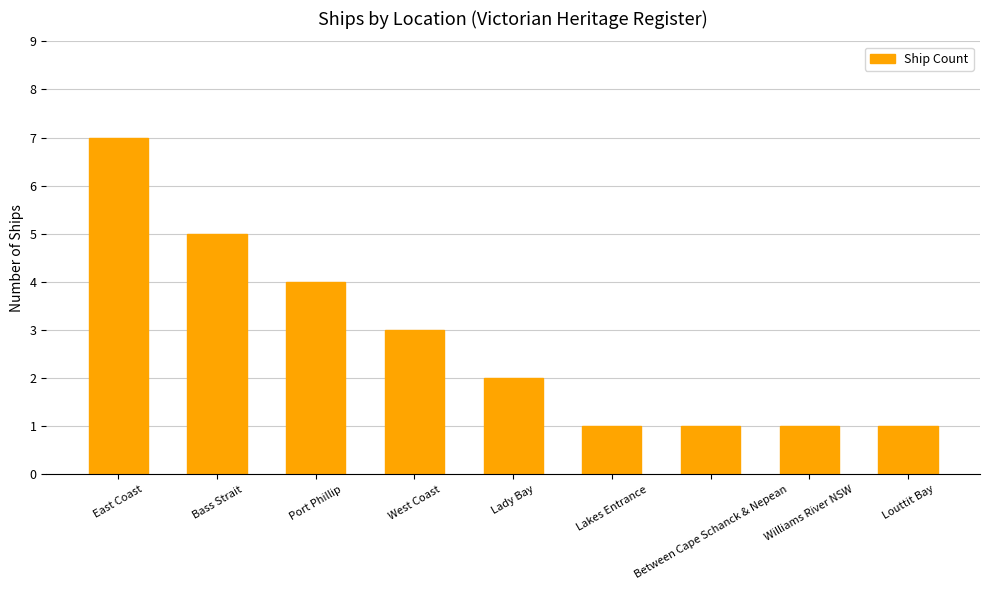

What is the value of the 5th bar from the left?

2